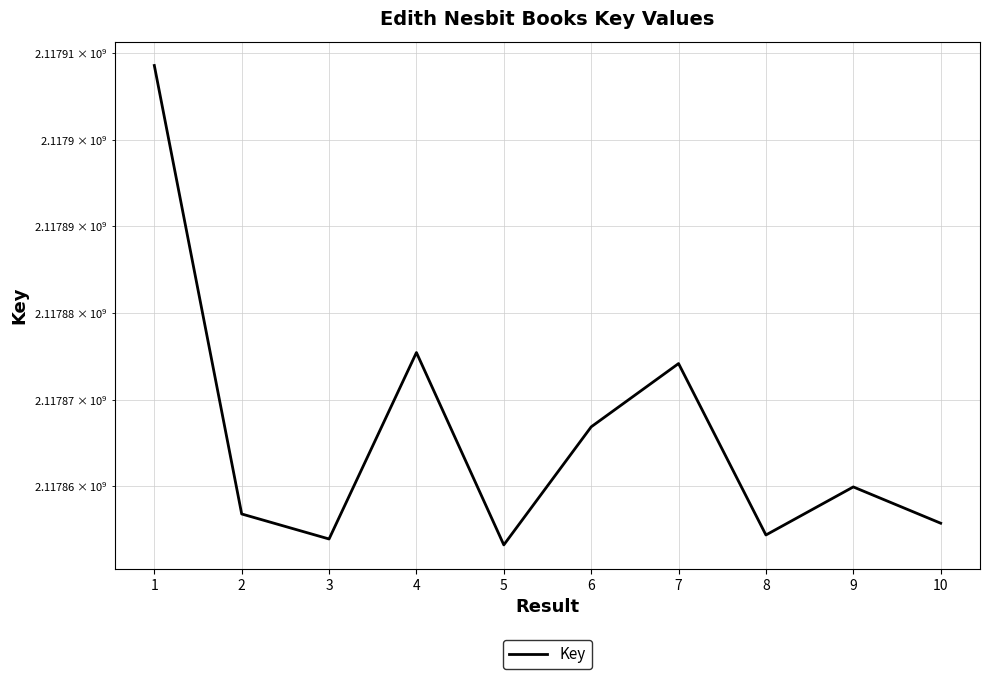

Reading right to left, what are all the values shown in this chart?

10=2117855742	9=2117859931	8=2117854383	7=2117874173	6=2117866867	5=2117853240	4=2117875445	3=2117853921	2=2117856810	1=2117908582